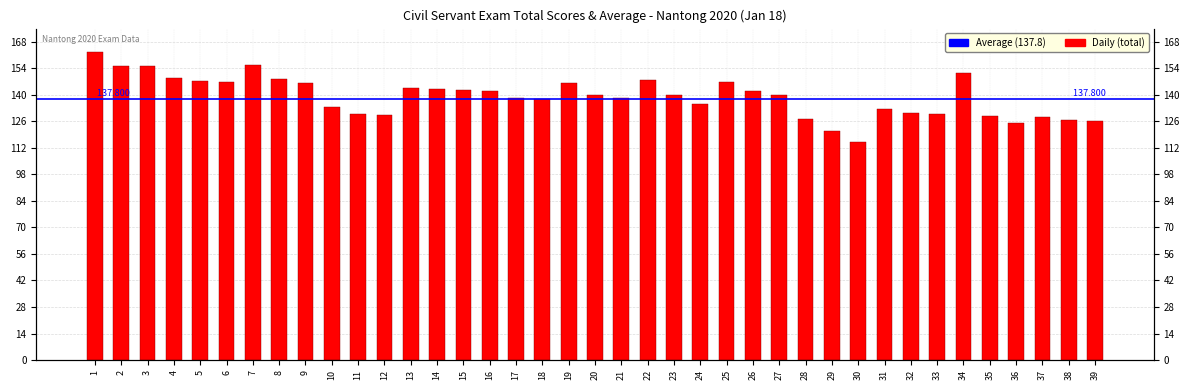

Which has a higher value, 31 or 4?

4